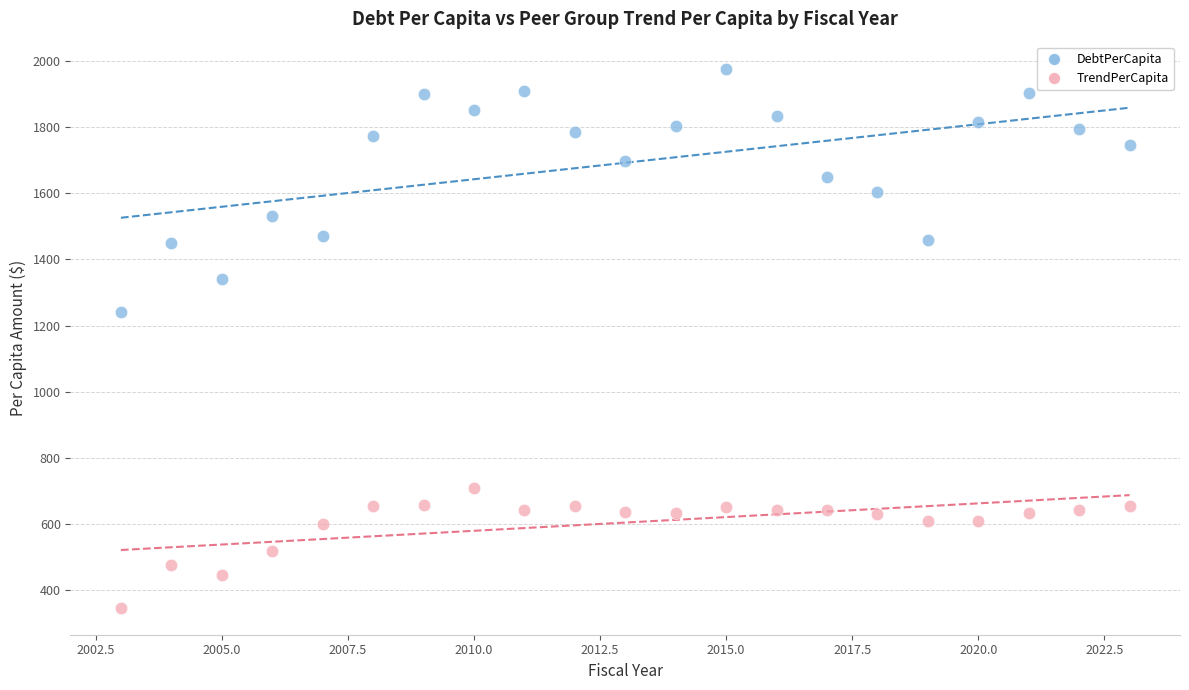

Which series reaches the maximum Y coordinate?

DebtPerCapita